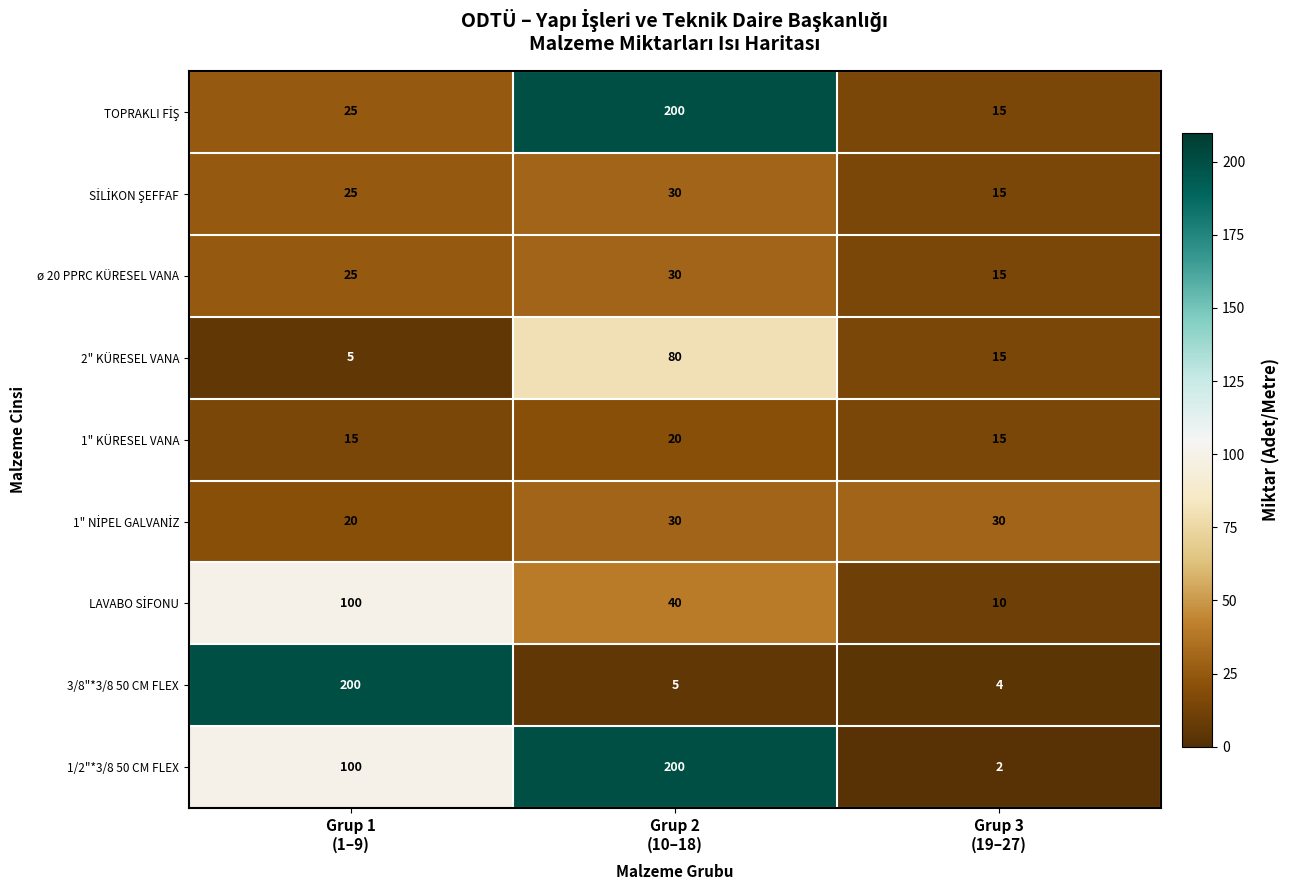

What is the maximum value shown in the chart?

200